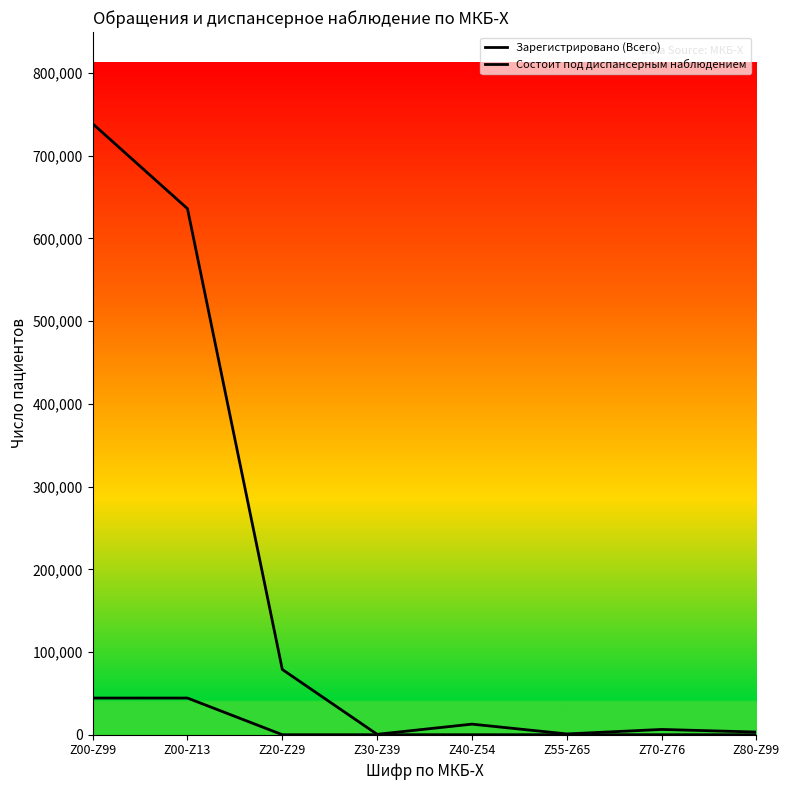

What are all the series names shown in the legend?

Зарегистрировано (Всего), Состоит под диспансерным наблюдением